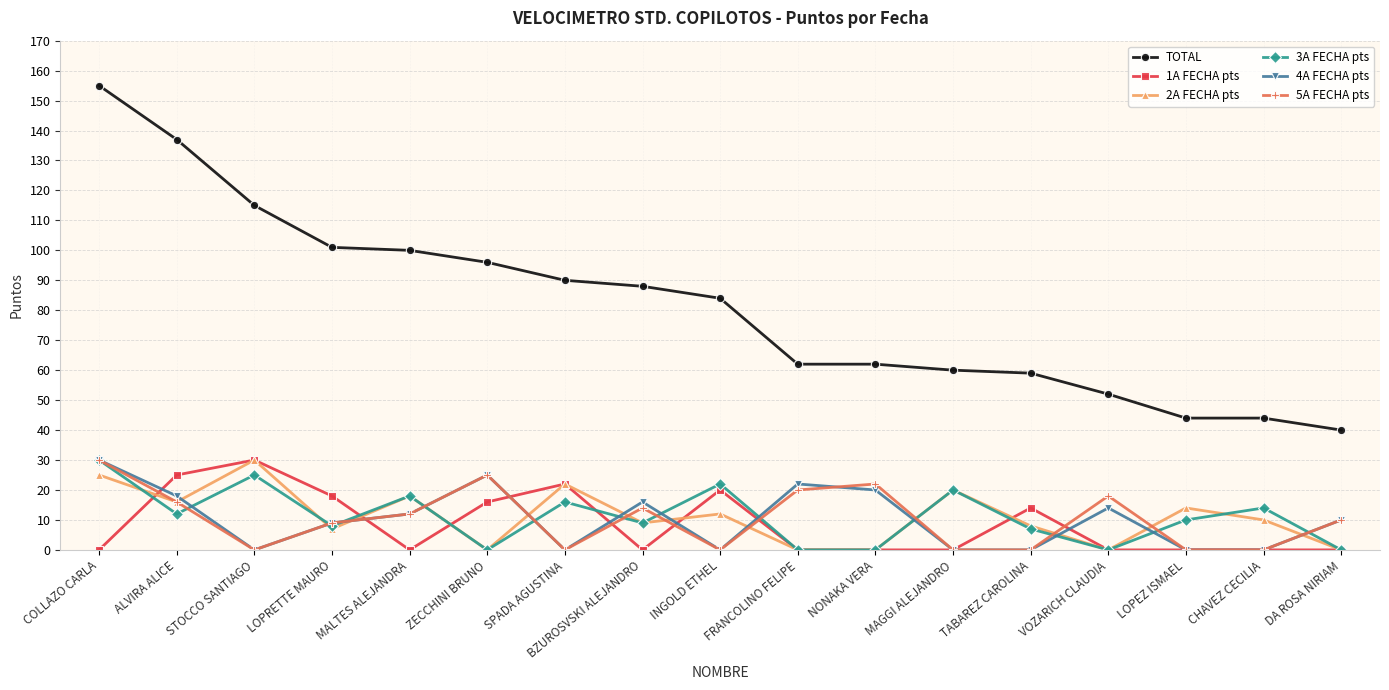

Which series ends up on top after the final intersection of 4A FECHA pts and 2A FECHA pts?

4A FECHA pts